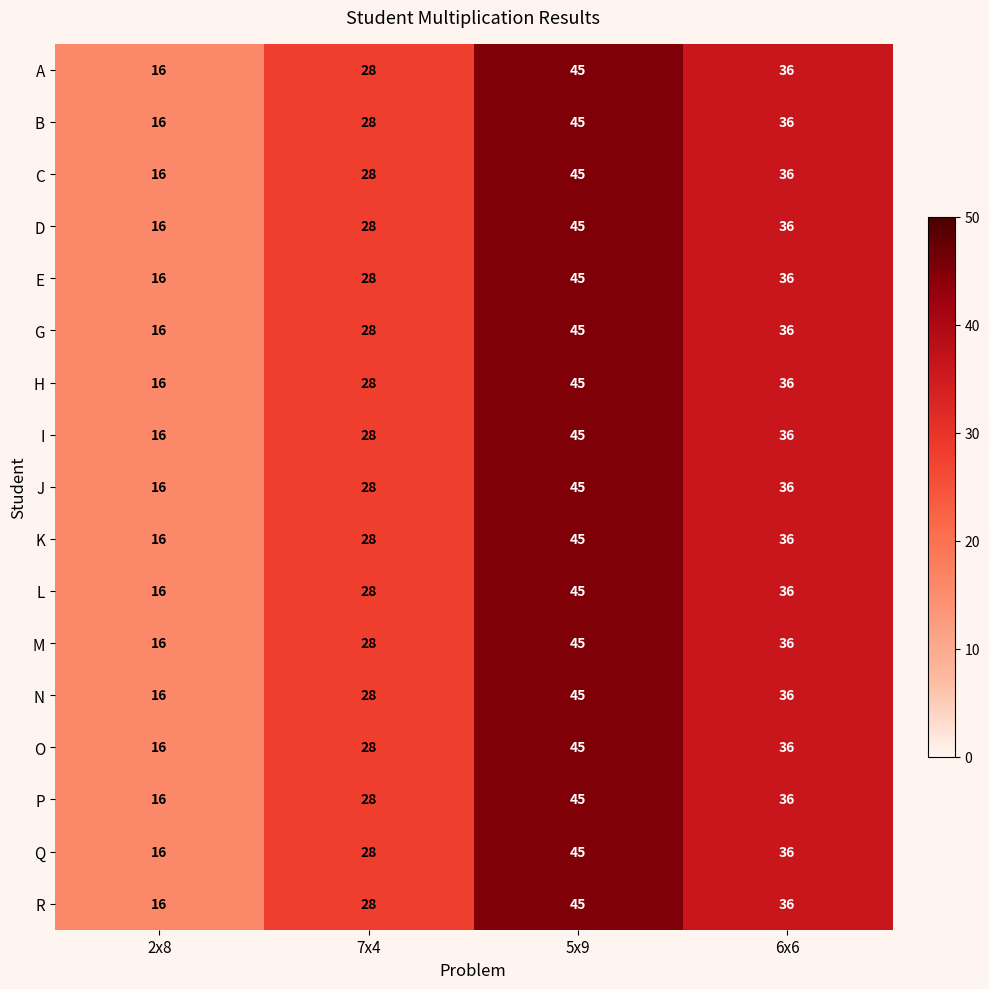

How many categories are shown in the chart?

4